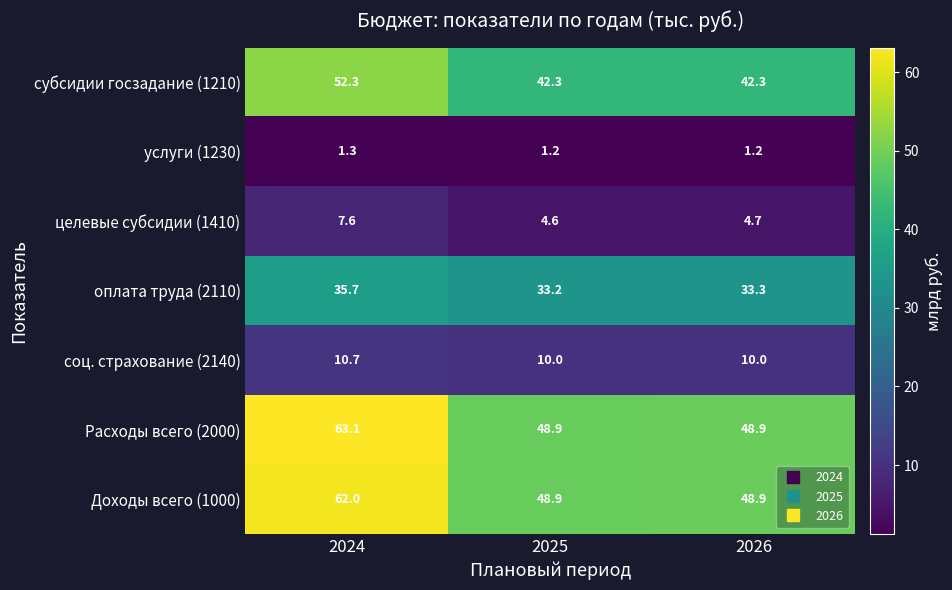

What is the difference between the maximum and second lowest values in the оплата труда (2110) series?

2.4